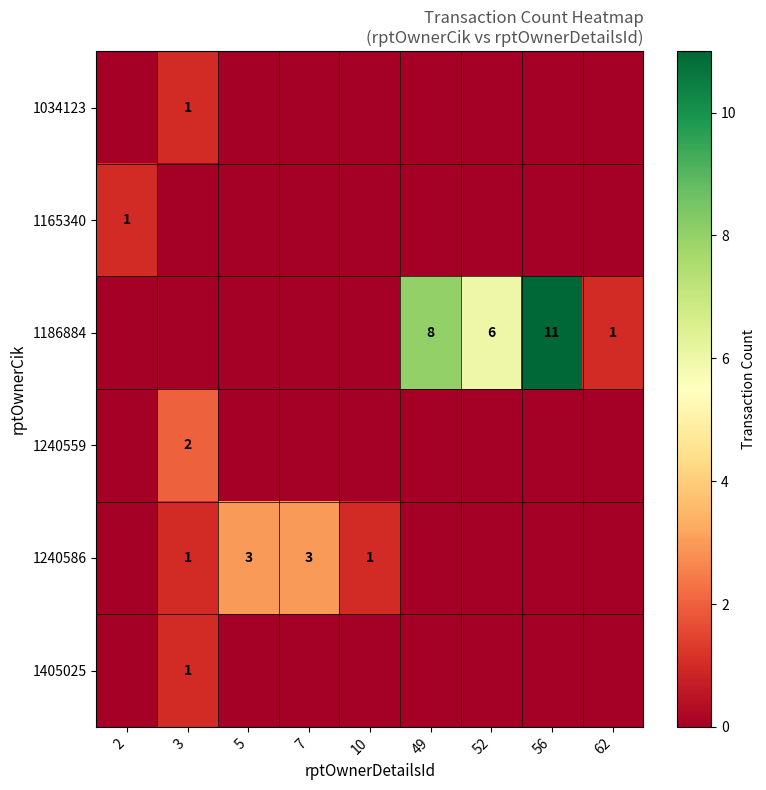

True or false: 1165340 has a value of 1 at 2.

True